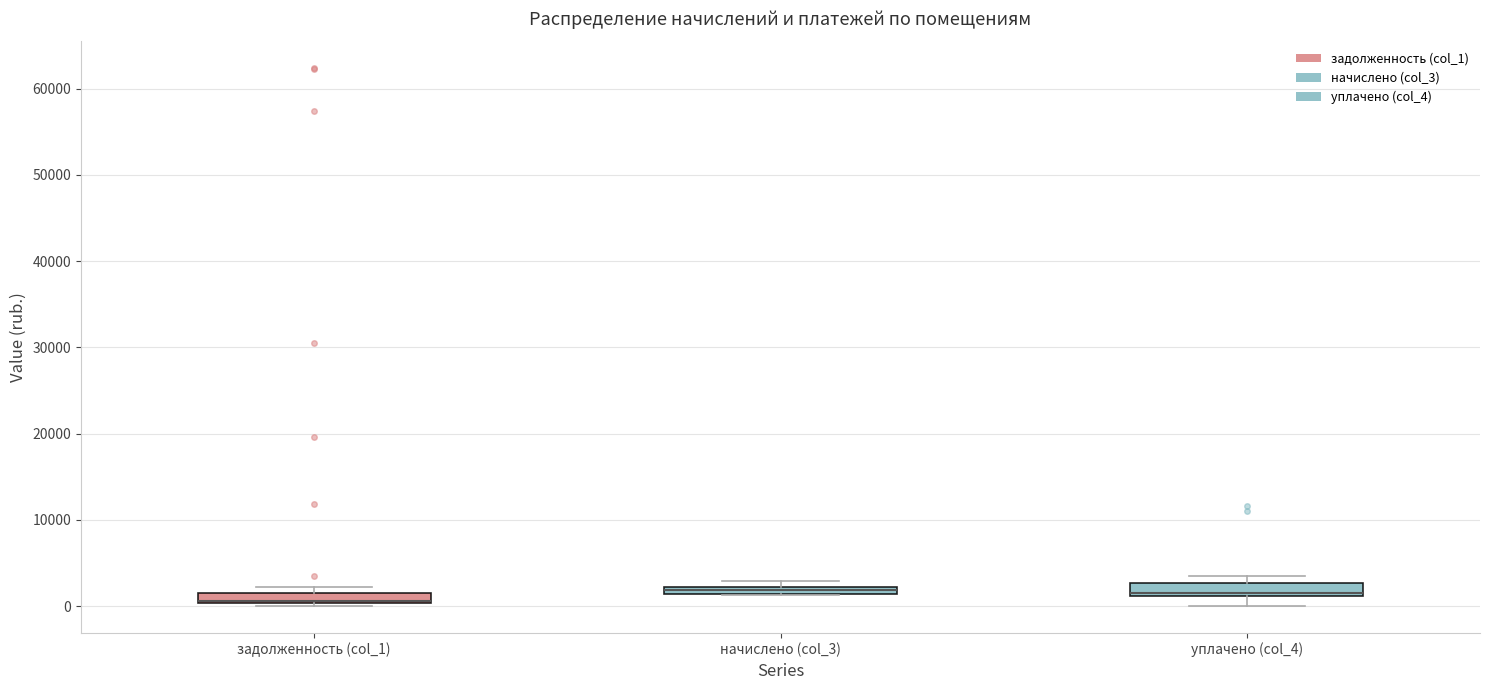

Where is the upper edge of the box for уплачено (col_4) on the y-axis? The values are not printed on the chart, so give them approximately, as read against the axis.

3000